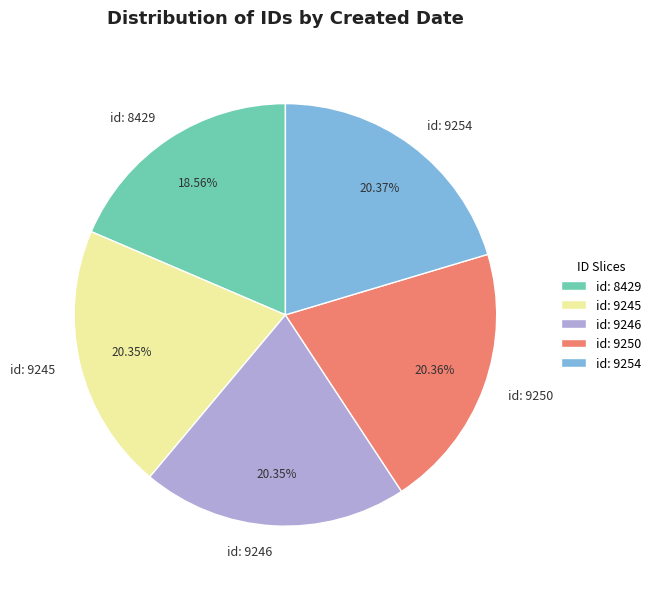

Does any single category account for the majority?

No